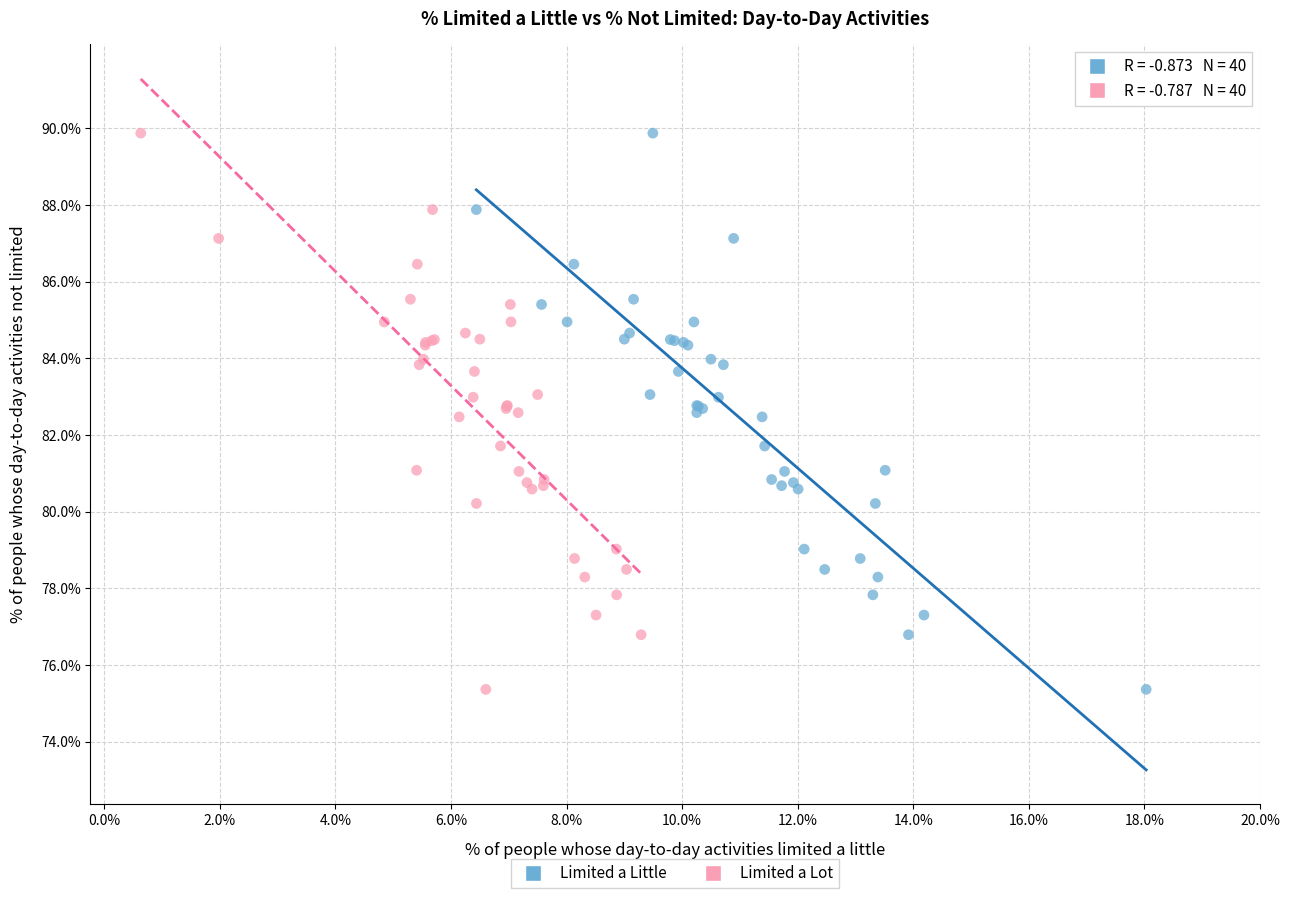

What are all the series names shown in the legend?

Limited a Little, Limited a Lot